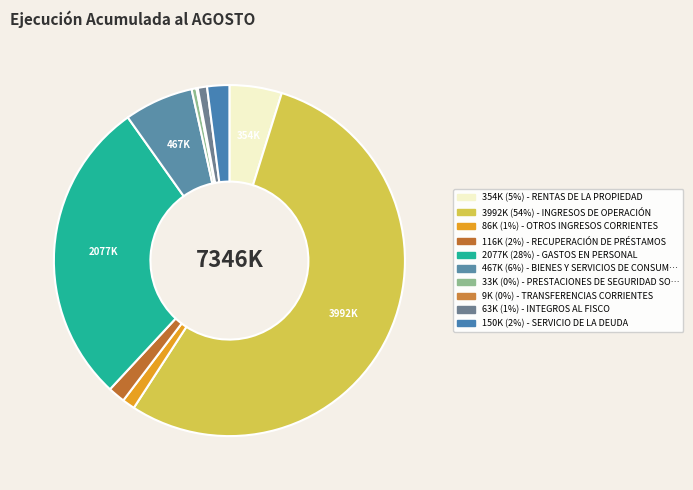

Which slice is the smallest?

TRANSFERENCIAS CORRIENTES